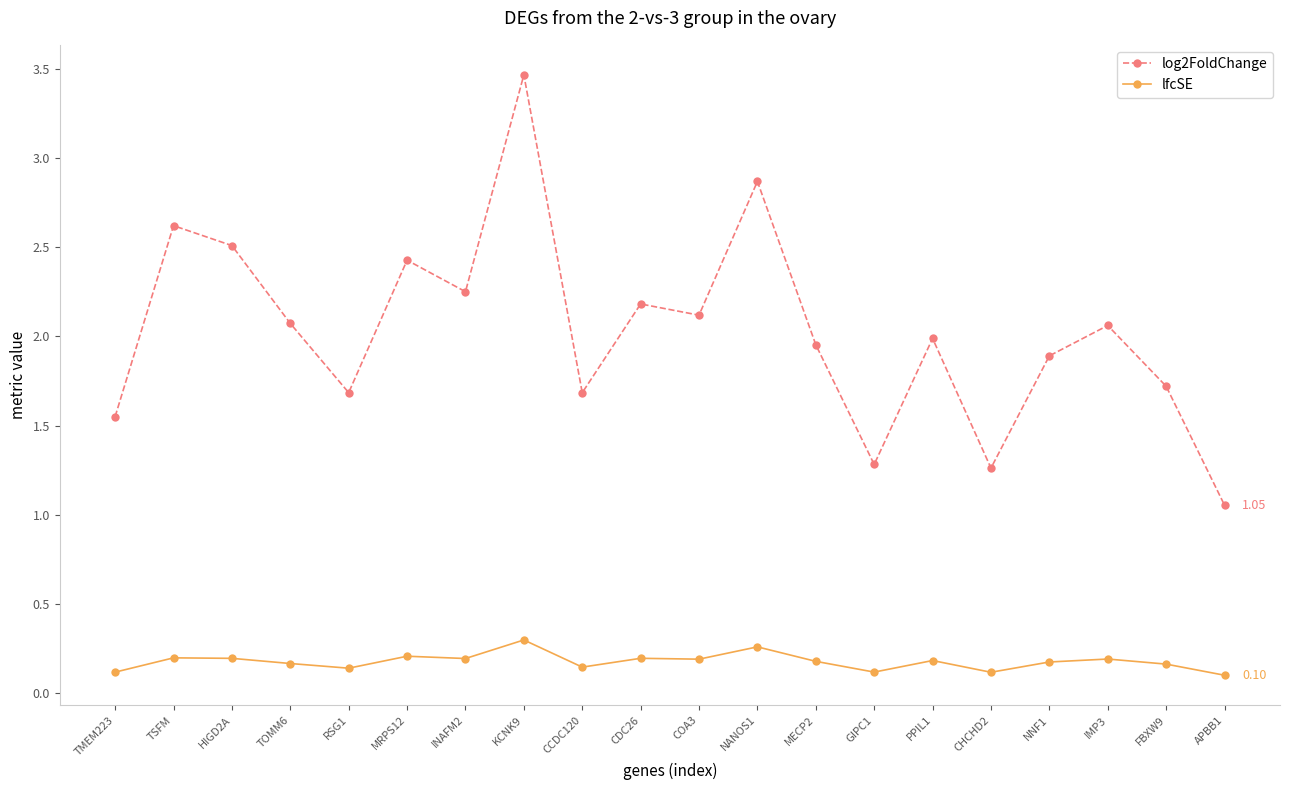

What is the label of the 5th point from the right?

CHCHD2